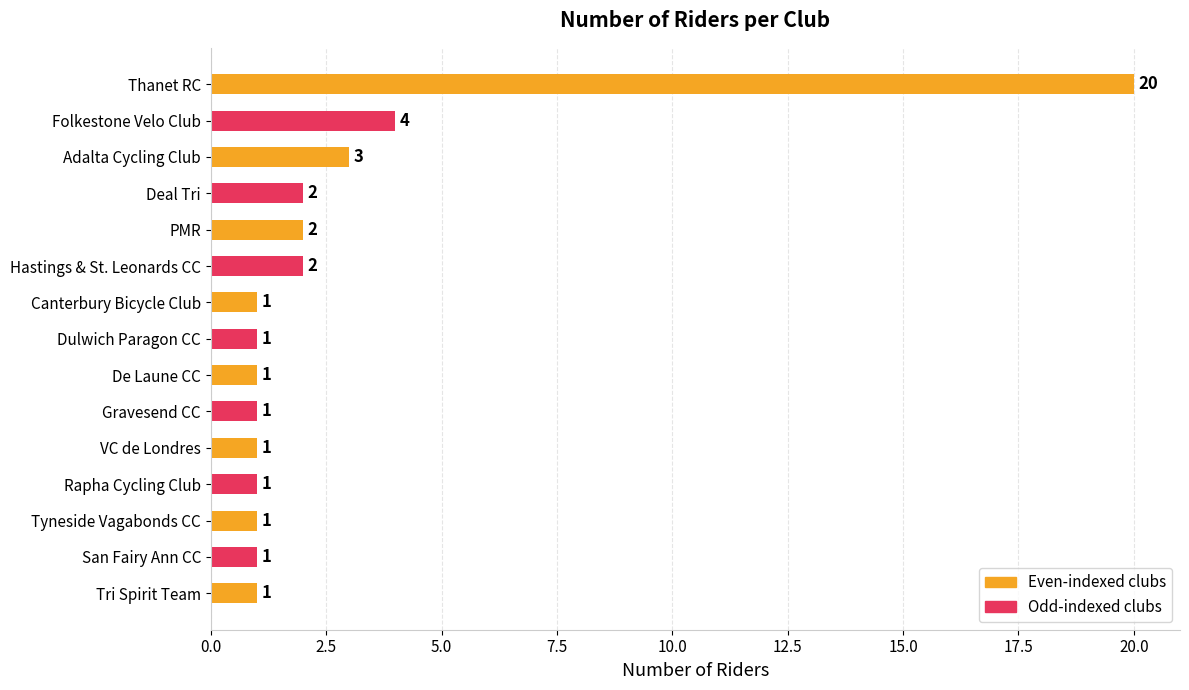

The value at PMR is 1. True or false?

False